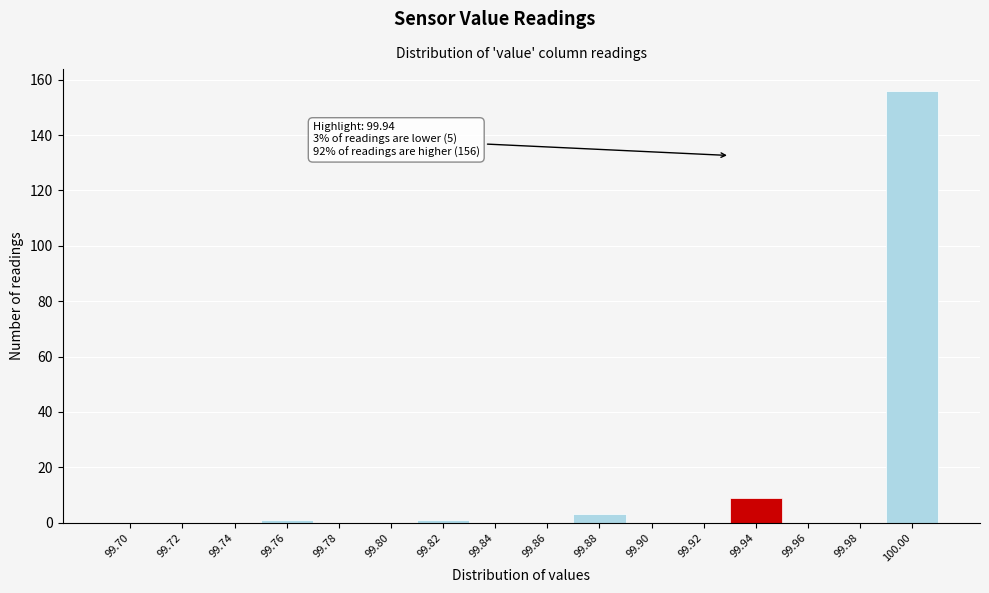

Reading right to left, list all the values displayed in this chart.

100.00=156	99.98=0	99.96=0	99.94=9	99.92=0	99.90=0	99.88=3	99.86=0	99.84=0	99.82=1	99.80=0	99.78=0	99.76=1	99.74=0	99.72=0	99.70=0